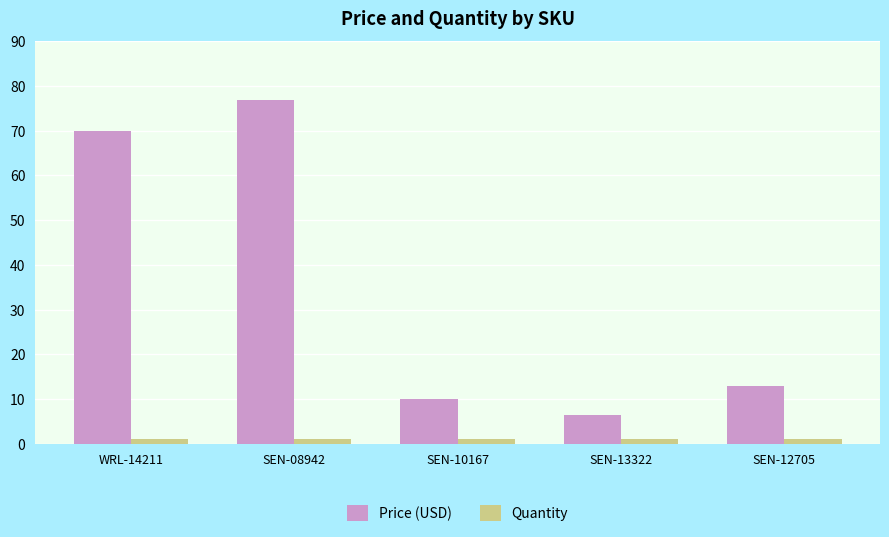

How many bars are there in total?

10